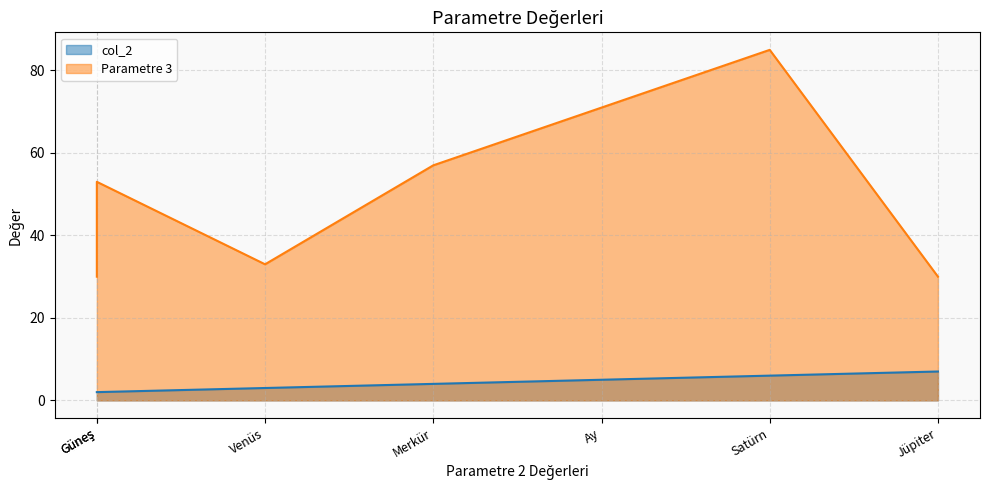

True or false: Parametre 3 and col_2 intersect in this chart.

False